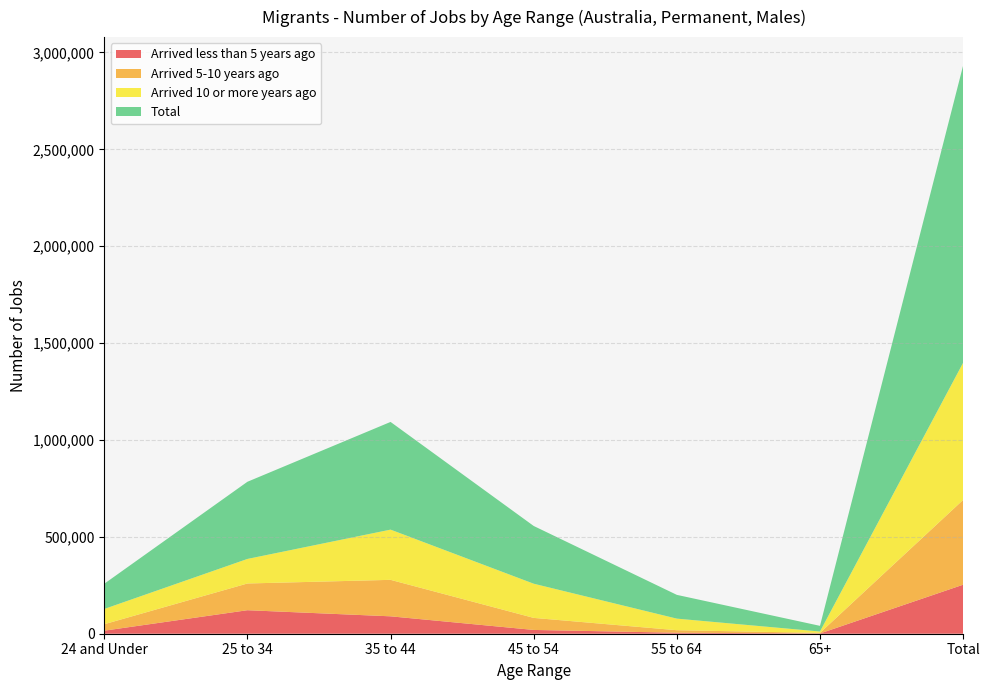

Reading left to right, list all the values displayed in this chart.

Arrived less than 5 years ago: 24 and Under=15745	25 to 34=121341	35 to 44=89830	45 to 54=19549	55 to 64=5159	65+=1330	Total=252952
Arrived 5-10 years ago: 24 and Under=33353	25 to 34=137933	35 to 44=188227	45 to 54=62155	55 to 64=12967	65+=2931	Total=437569
Arrived 10 or more years ago: 24 and Under=78708	25 to 34=126689	35 to 44=259209	45 to 54=176440	55 to 64=59767	65+=7133	Total=707945
Total: 24 and Under=130172	25 to 34=398250	35 to 44=555758	45 to 54=297937	55 to 64=122630	65+=29262	Total=1534009